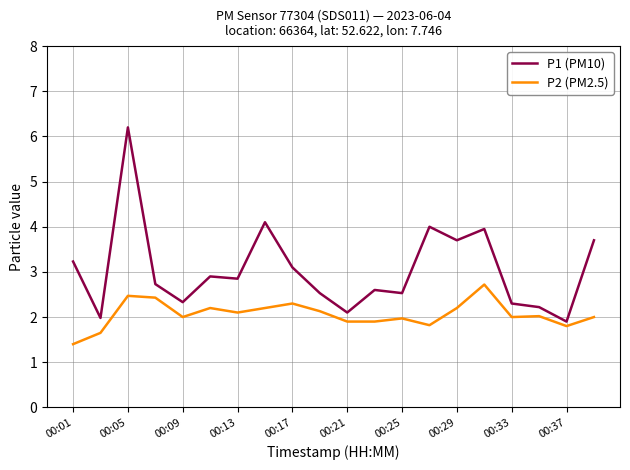

Which series has the widest spread of values?

P1 (PM10)